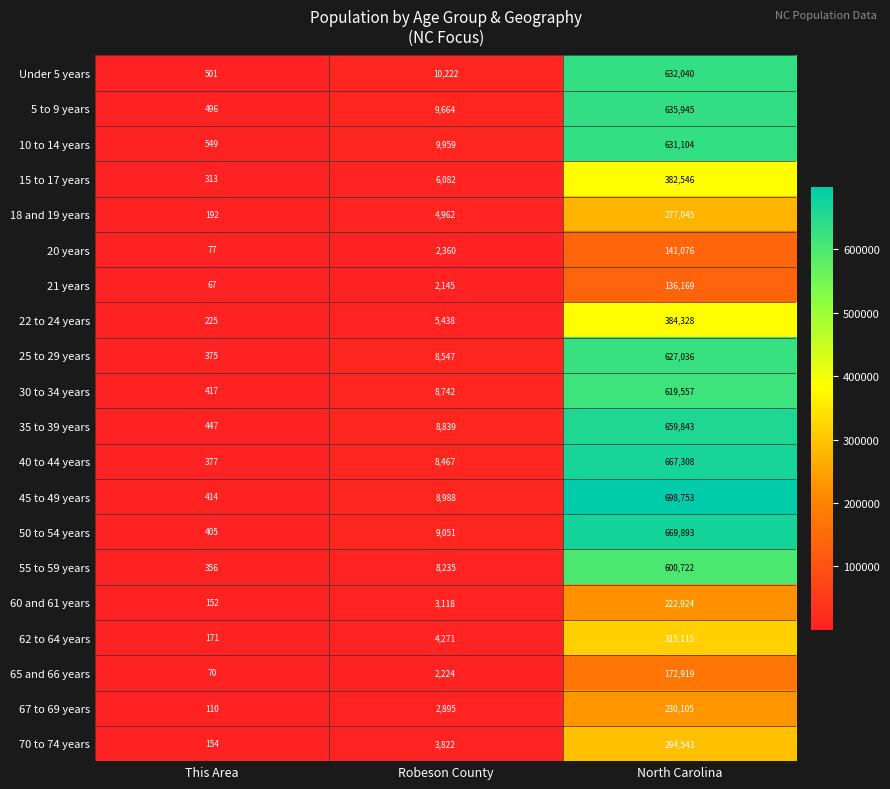

What is the spread (max minus min) of values at This Area?

482